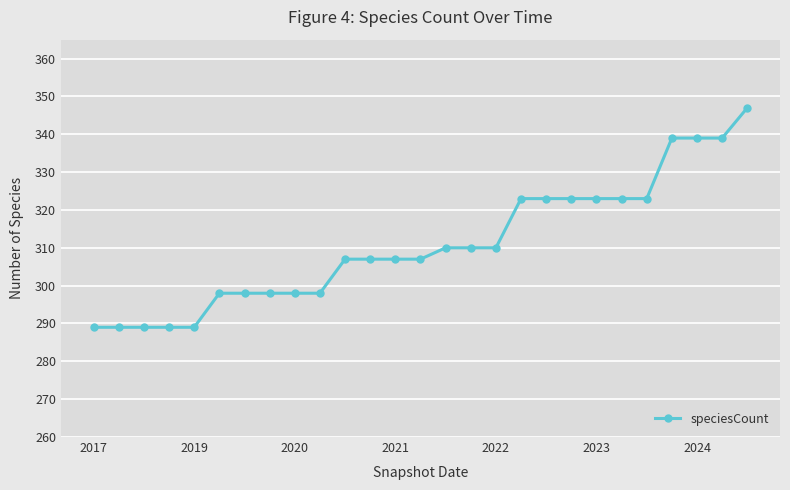

What is the sum of all values?

8395